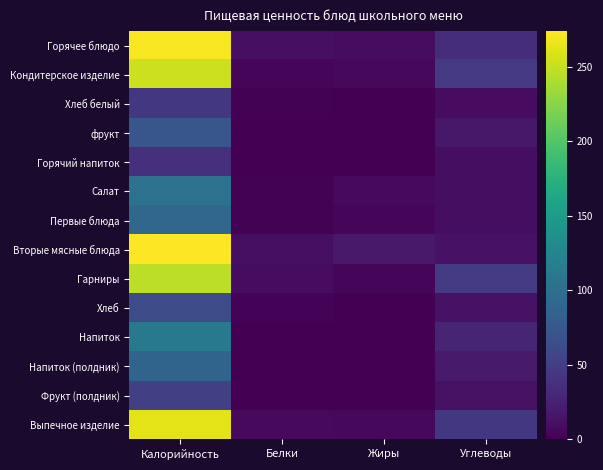

Which series has the largest total across all categories?

Горячее блюдо